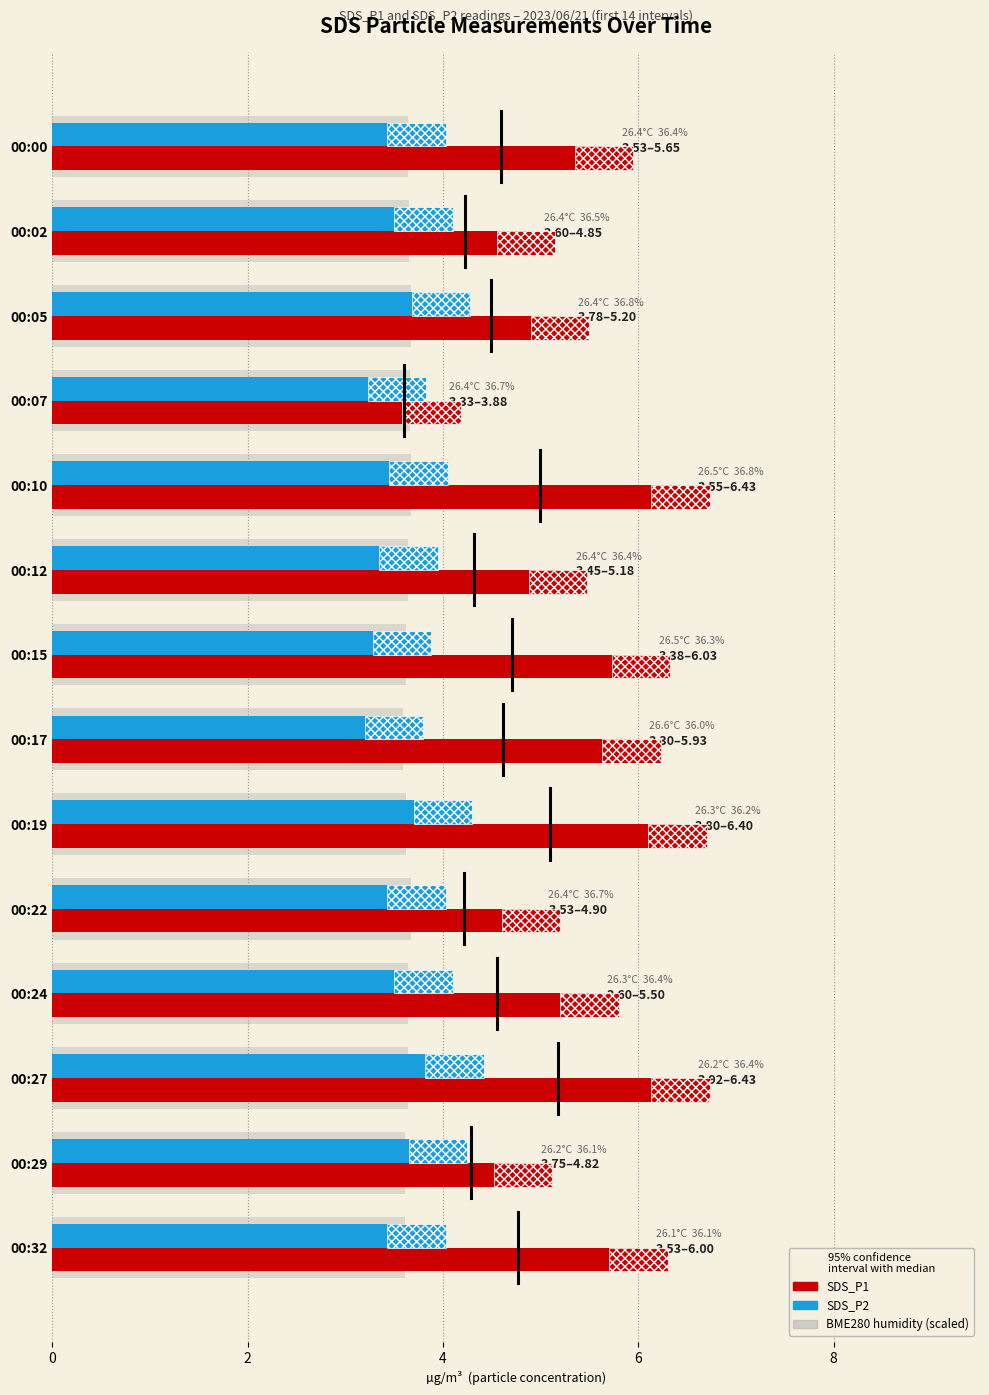

Which series has the largest range (max minus min)?

SDS_P1